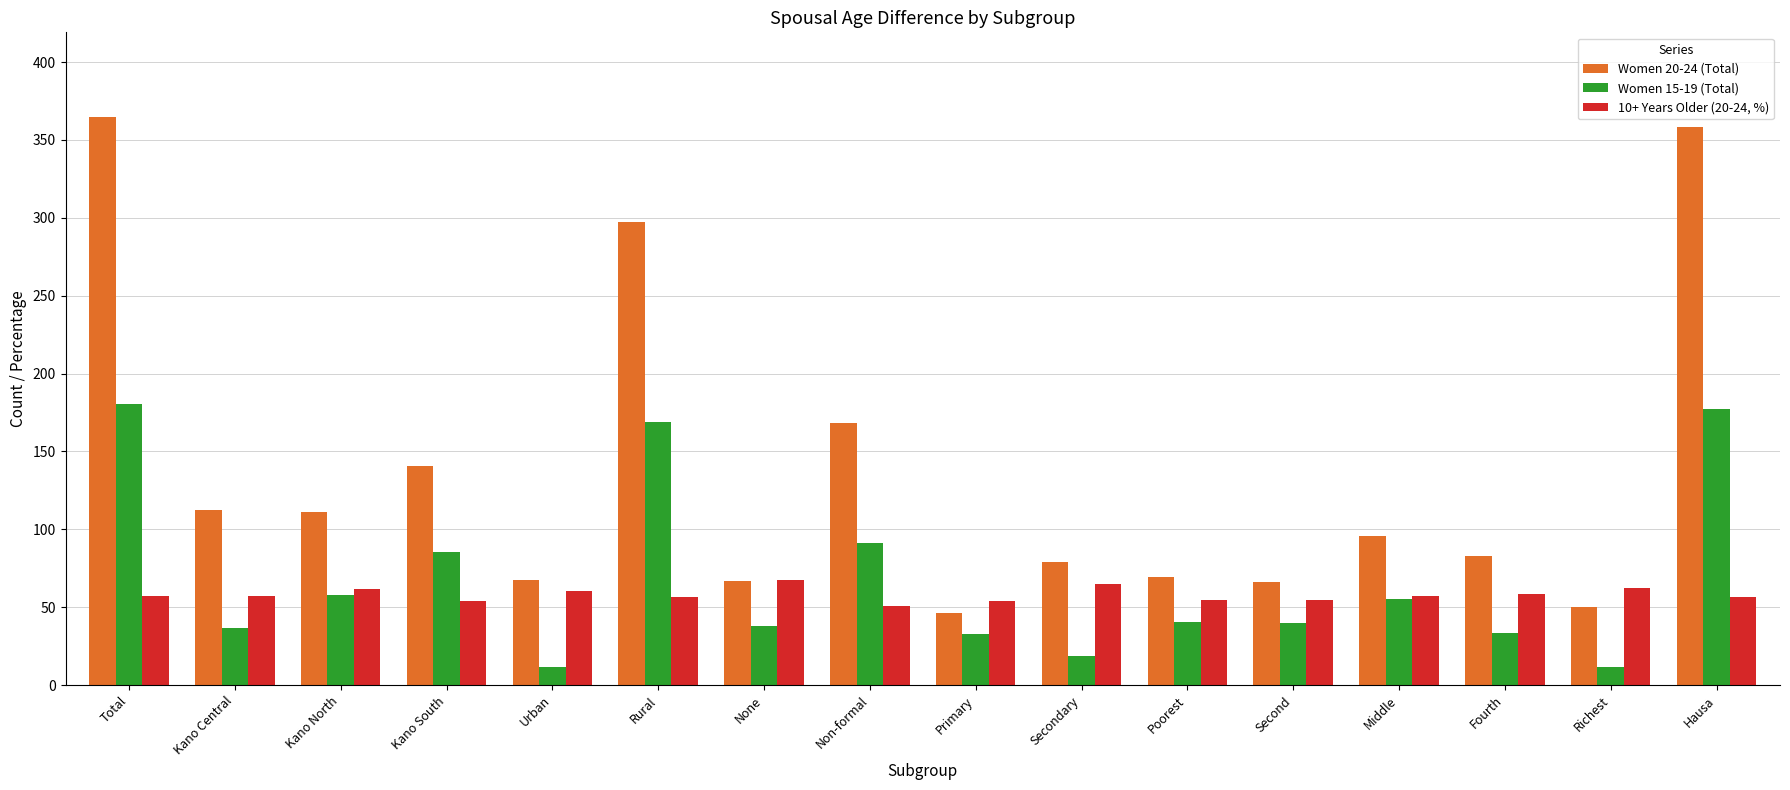

Between Kano South and None, which series saw the biggest shift?

Women 20-24 (Total)